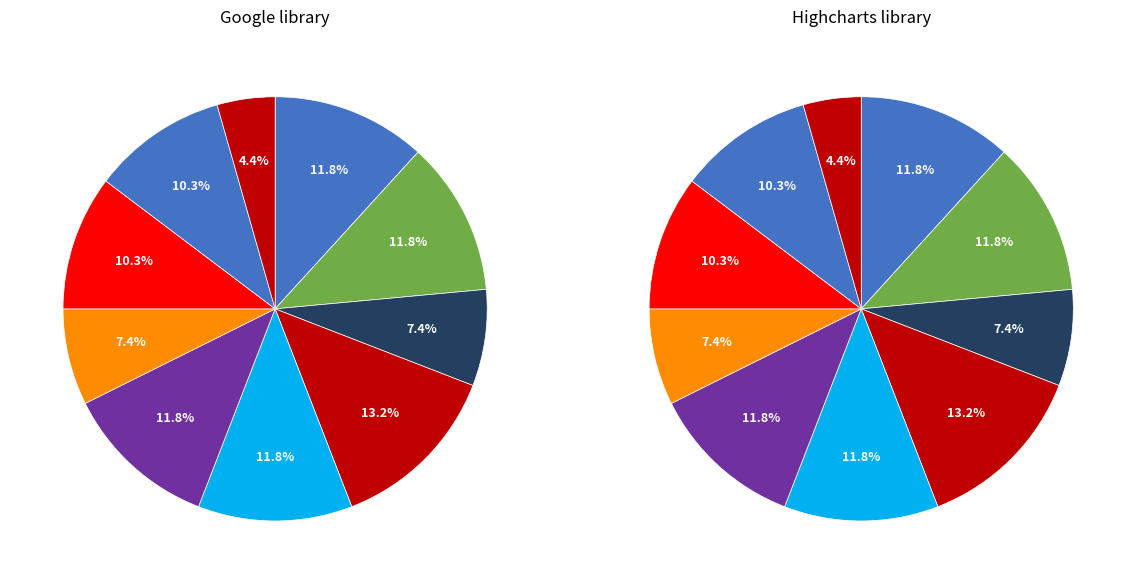

Count the number of slices in the pie.

10